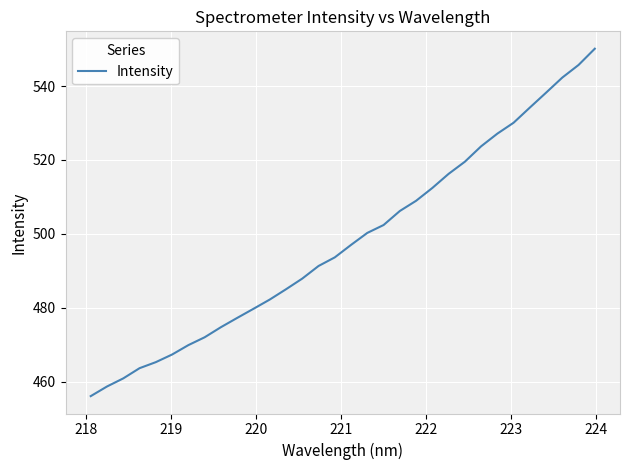

What is the smallest value displayed?

456.1